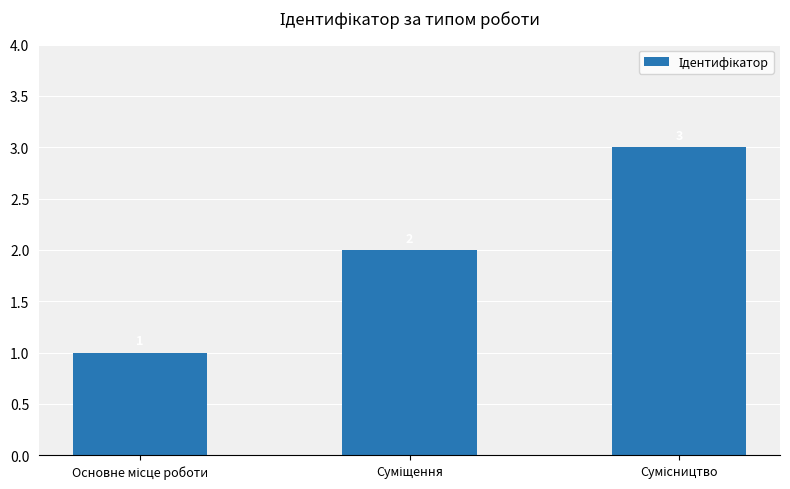

Count the values in the range 1 to 3.

3